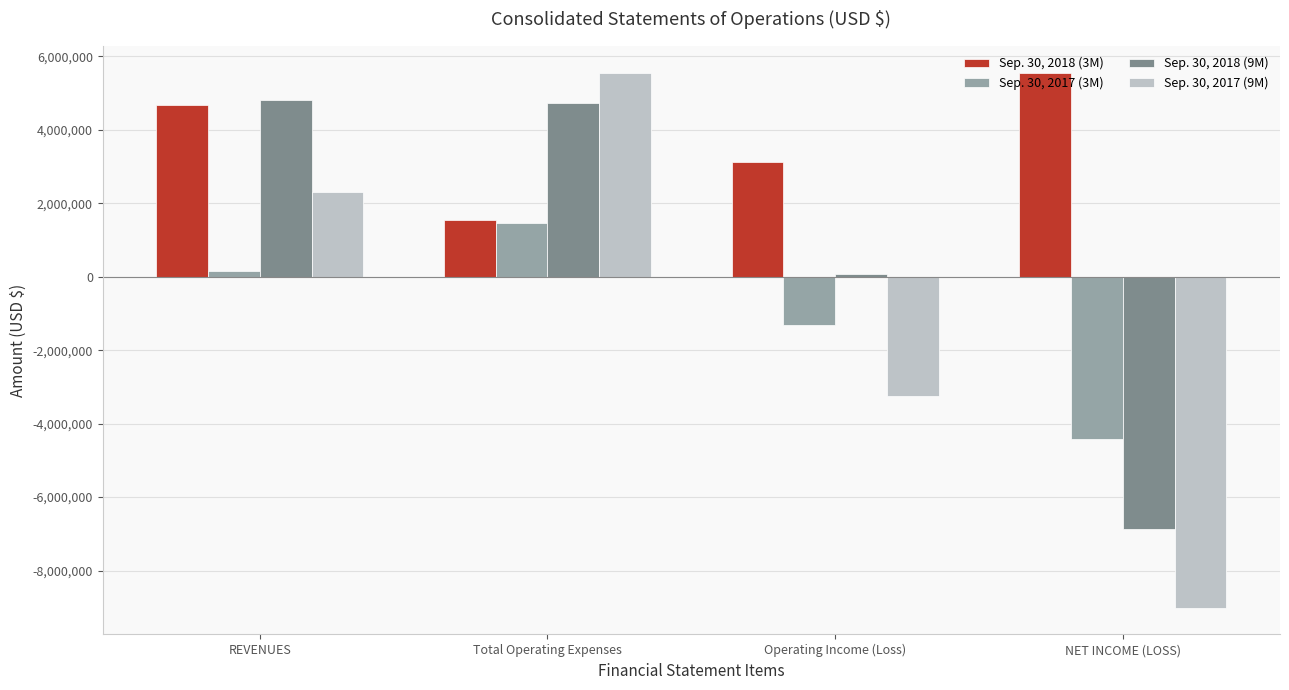

Count the Sep. 30, 2017 (9M) values in the range -3255417 to 5556415.

3